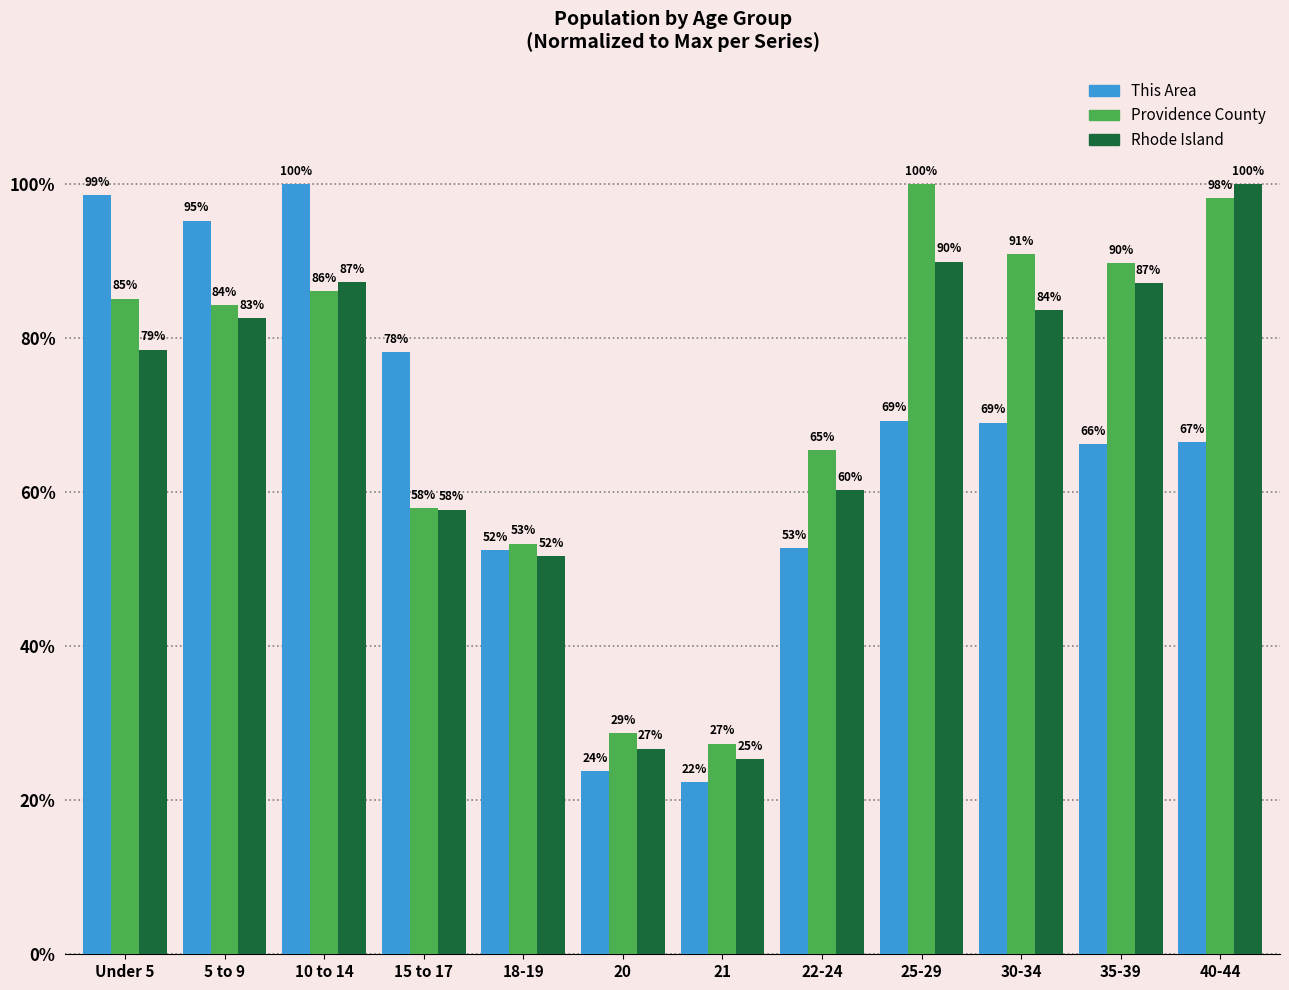

Rank the series at Under 5 from highest to lowest value.

This Area, Providence County, Rhode Island